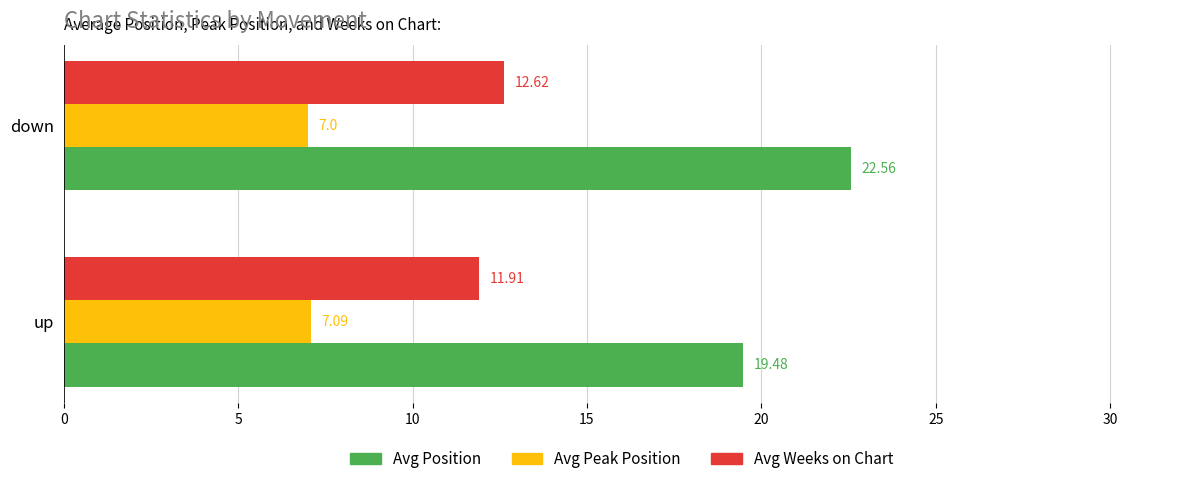

Which series has the largest total across all categories?

Avg Position